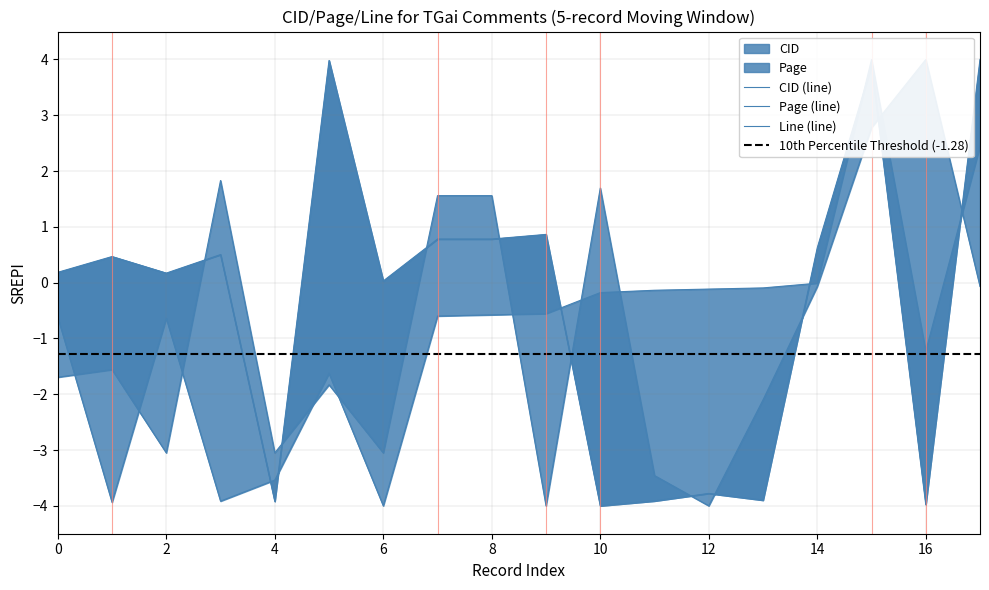

Which label corresponds to the smallest value in the chart?

6